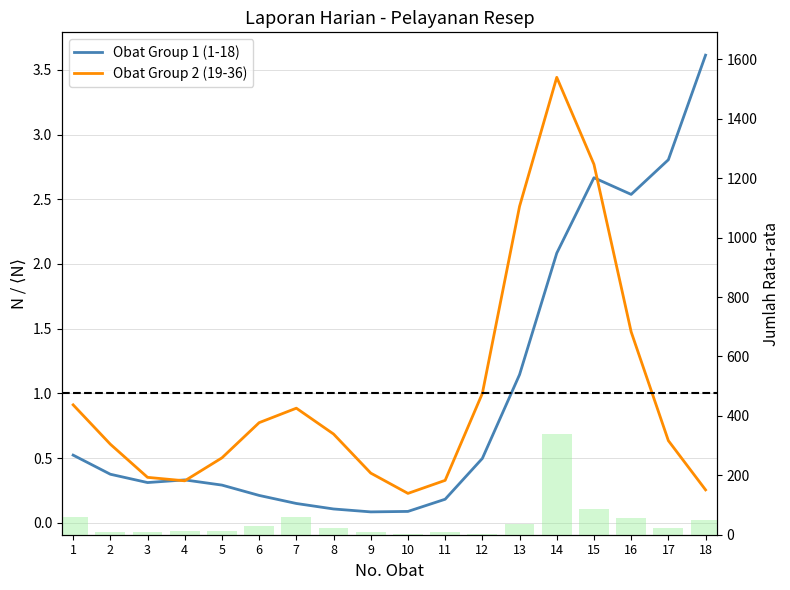

What is the difference between the Obat Group 1 (1-18) values at 2 and 18?

3.2